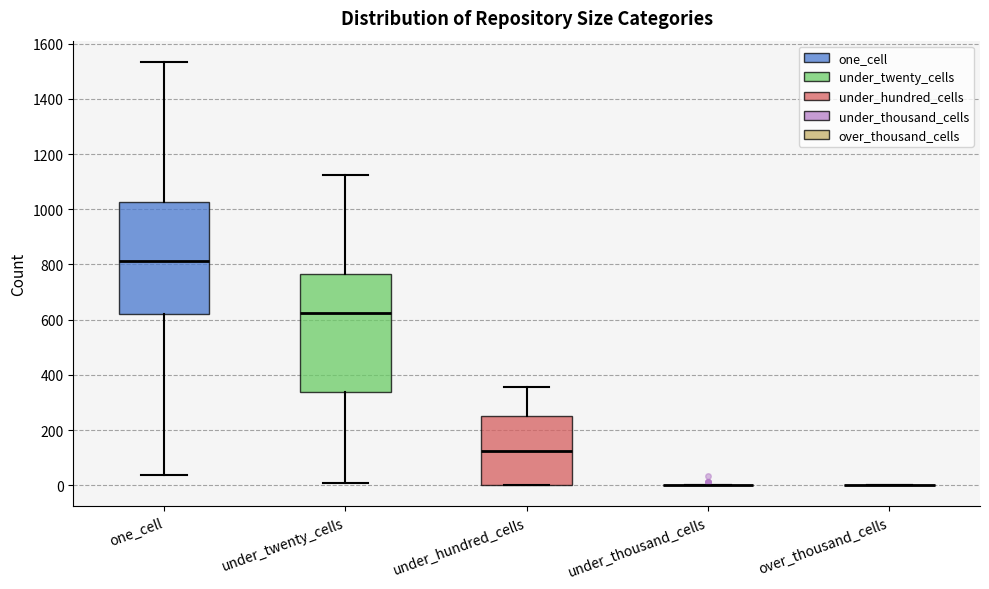

Reading left to right, read every box against the y-axis: the position of its median line, the range the box covers, and the ends of its whiskers. The values are not printed on the chart, so give them approximately, as read against the axis.

one_cell: median 820, box 620 to 1020, whiskers 40 to 1540
under_twenty_cells: median 620, box 340 to 760, whiskers 20 to 1120
under_hundred_cells: median 120, box 0 to 260, whiskers 0 to 360
under_thousand_cells: box collapsed to a line at 0, whiskers 0 to 0
over_thousand_cells: box collapsed to a line at 0, whiskers 0 to 0